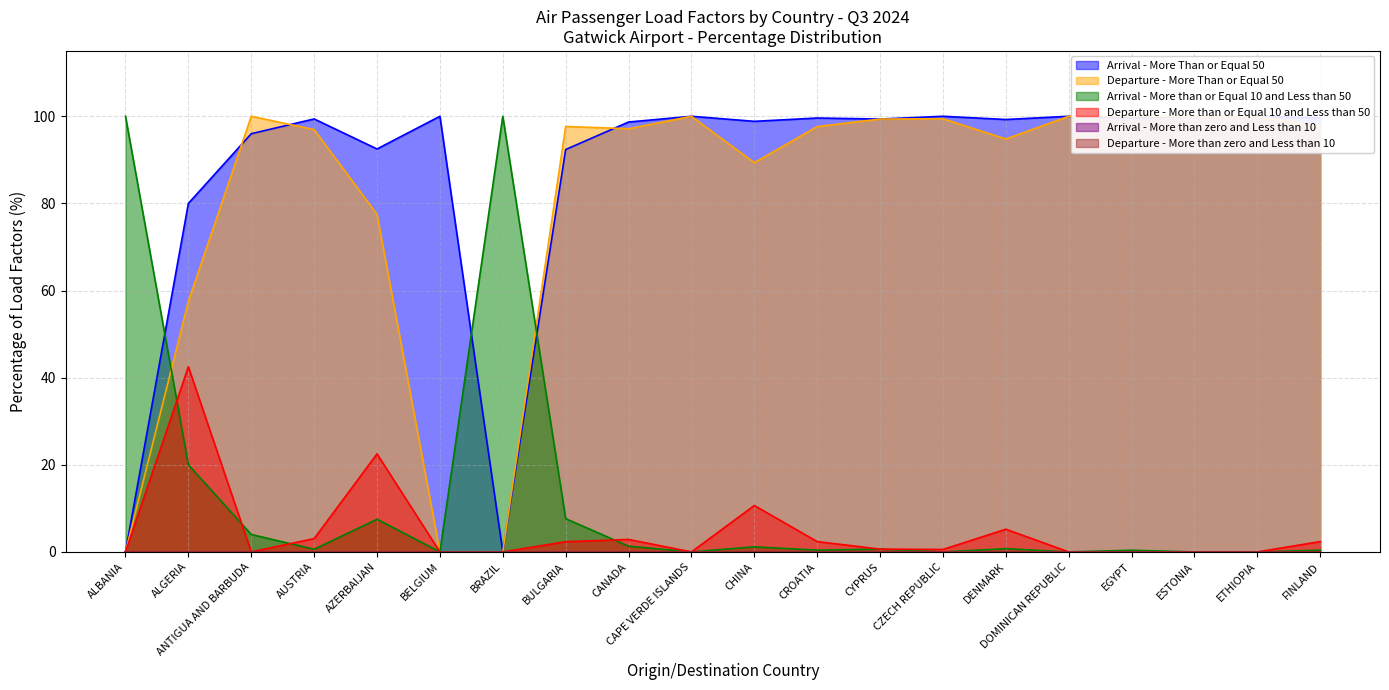

Is the value of Departure - More than or Equal 10 and Less than 50 at AZERBAIJAN greater than the value of Departure - More Than or Equal 50 at CAPE VERDE ISLANDS?

No